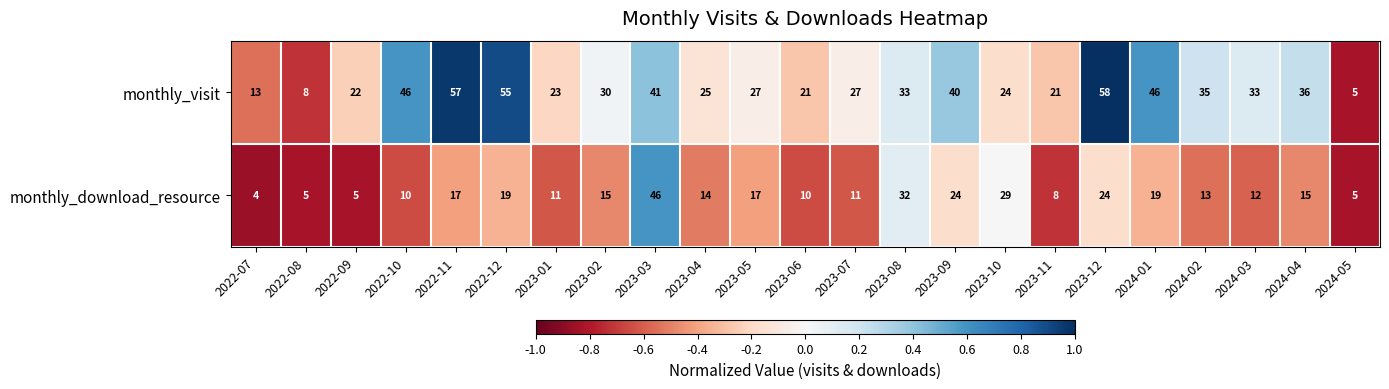

What is the total value across all series at 2023-10?

53